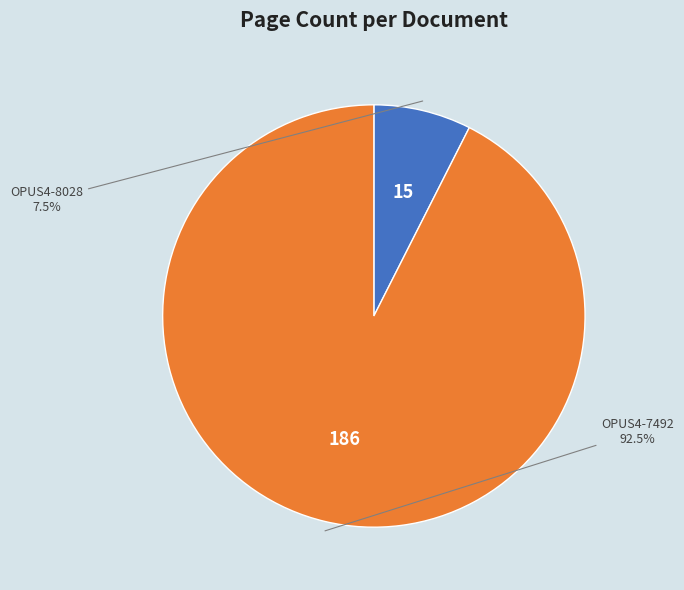

Does any single category account for the majority?

Yes